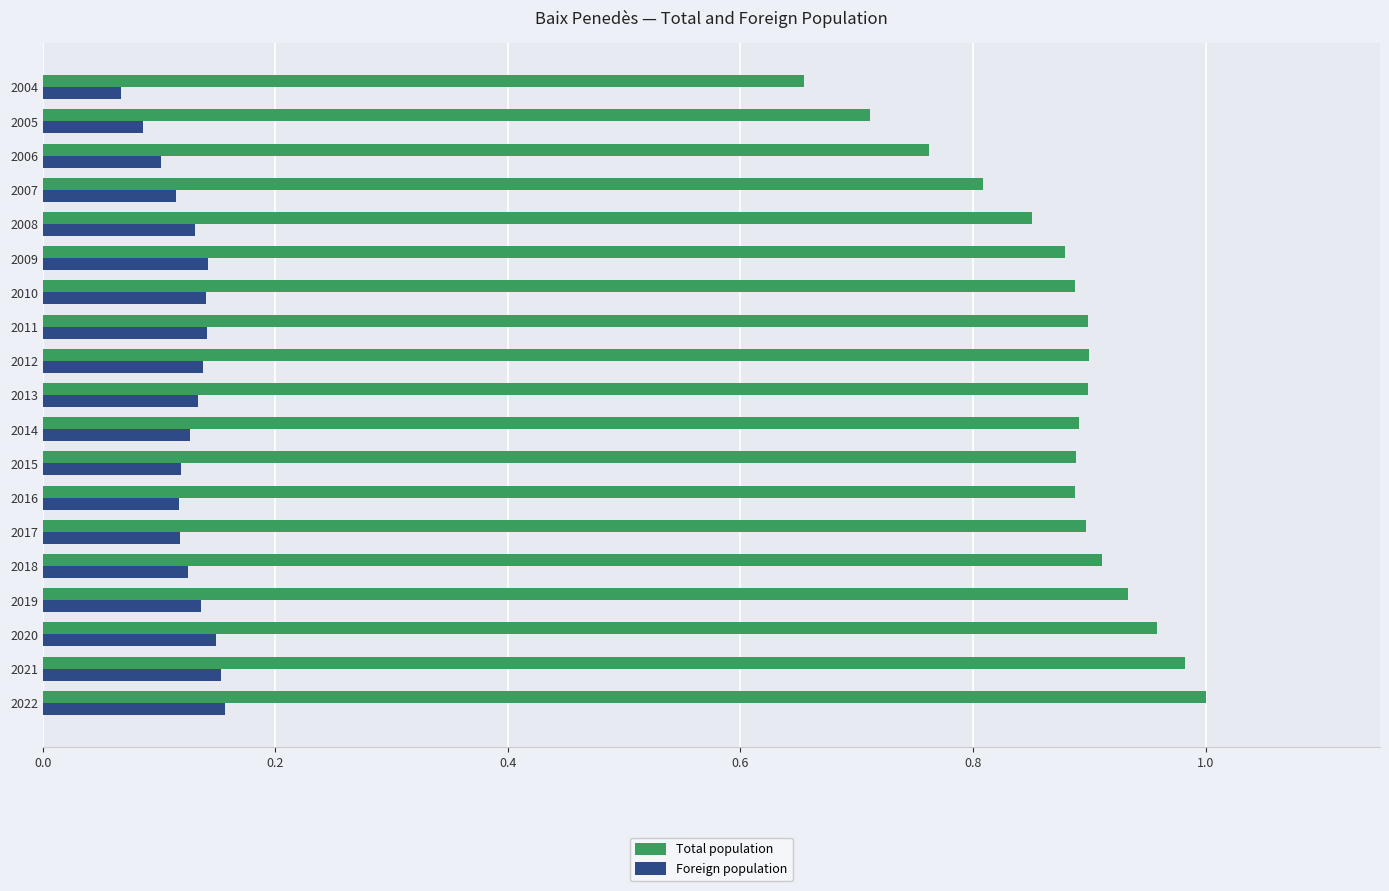

List the series in order of their overall mean, highest first.

Total population, Foreign population